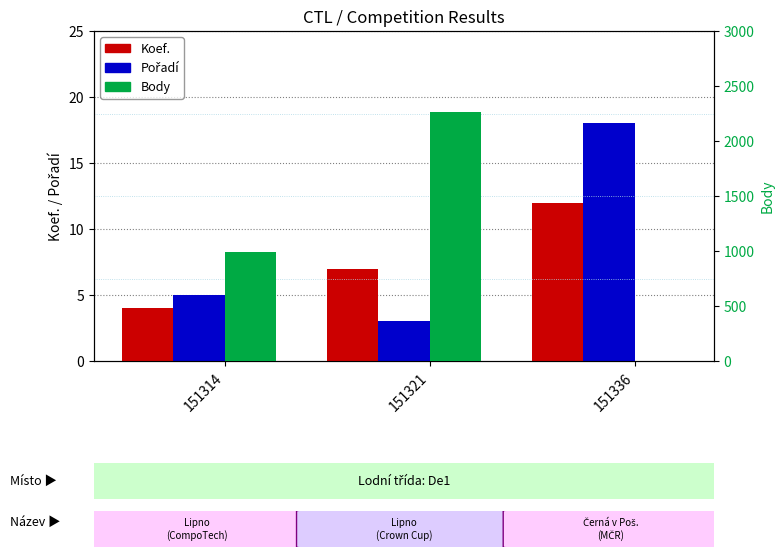

Which series has the largest total across all categories?

Body